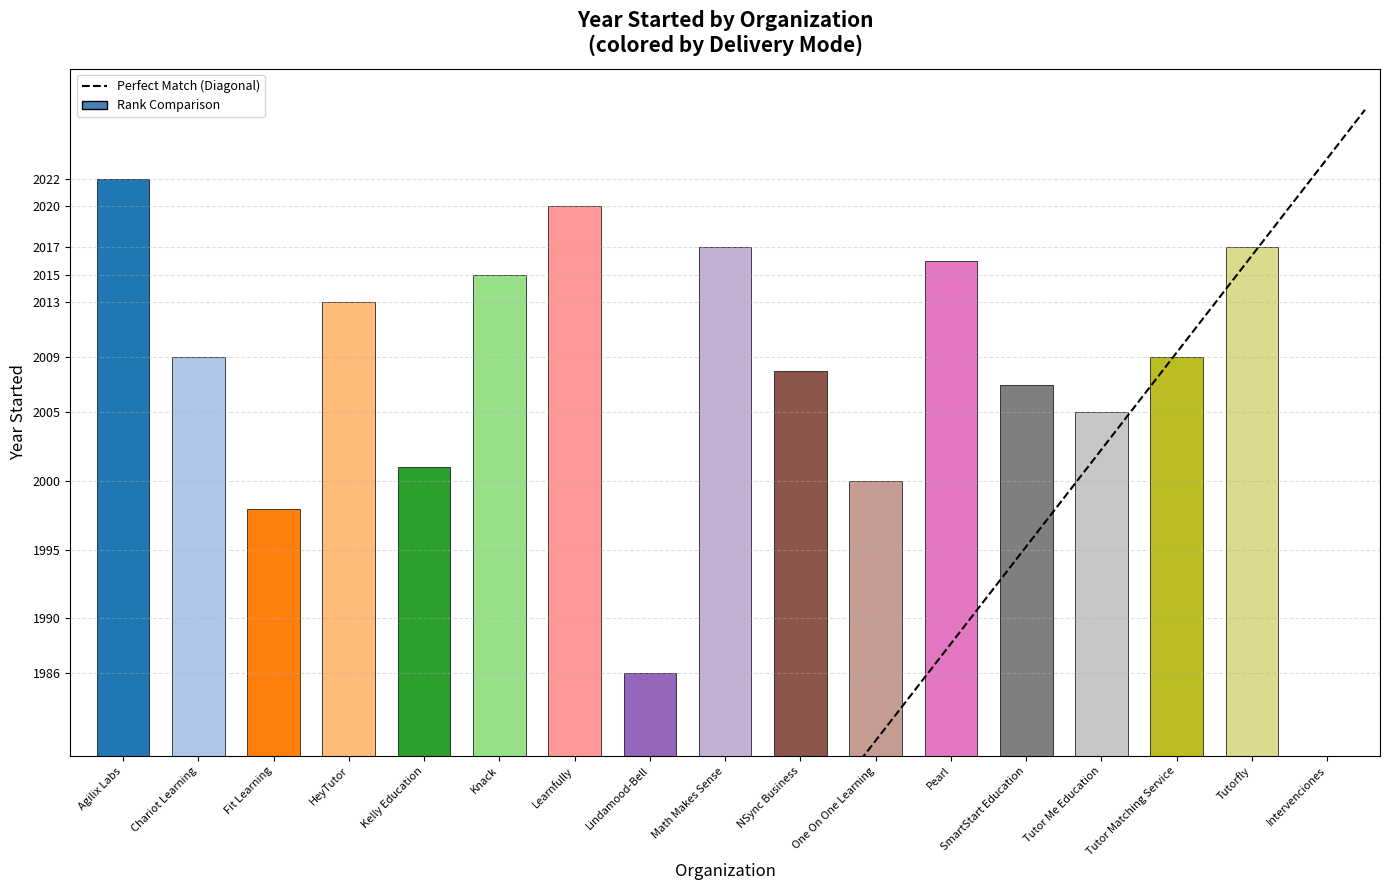

Does the chart contain stacked bars?

No